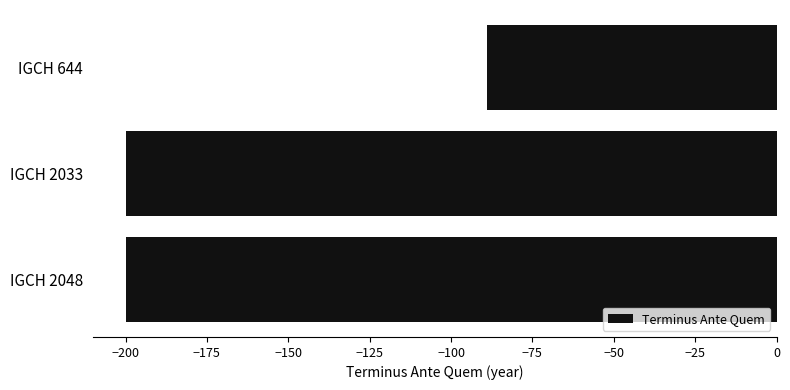

What is the average value?

-163